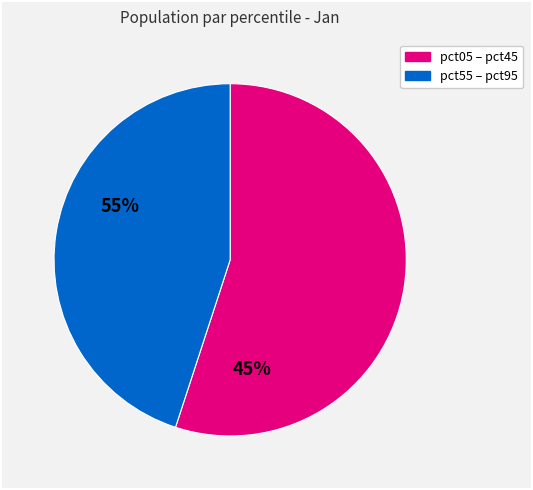

The pct55 – pct95 slice represents 51% of the pie. True or false?

False